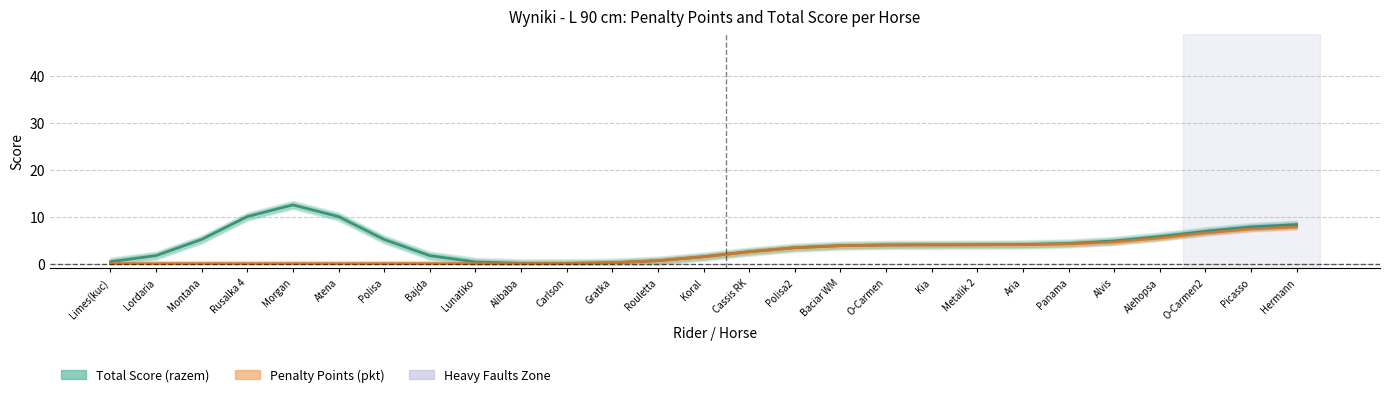

The value of Penalty Points (pkt) at Panama is 4.2. True or false?

True